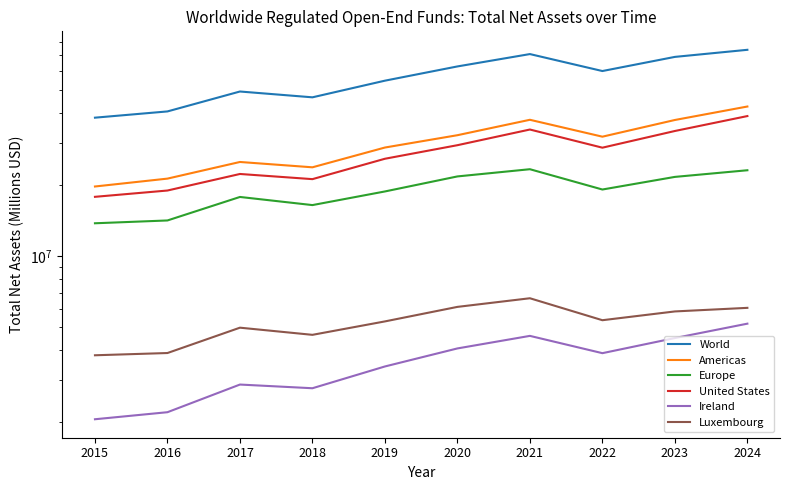

Where is the first local maximum for Europe?

2017